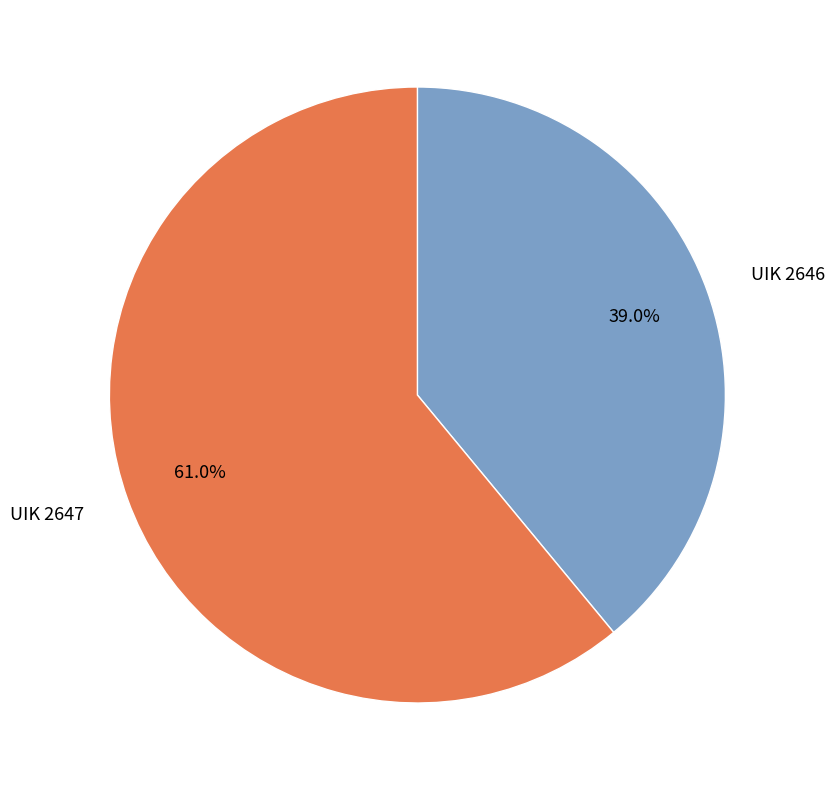

Which category has the smallest portion of the pie?

UIK 2646